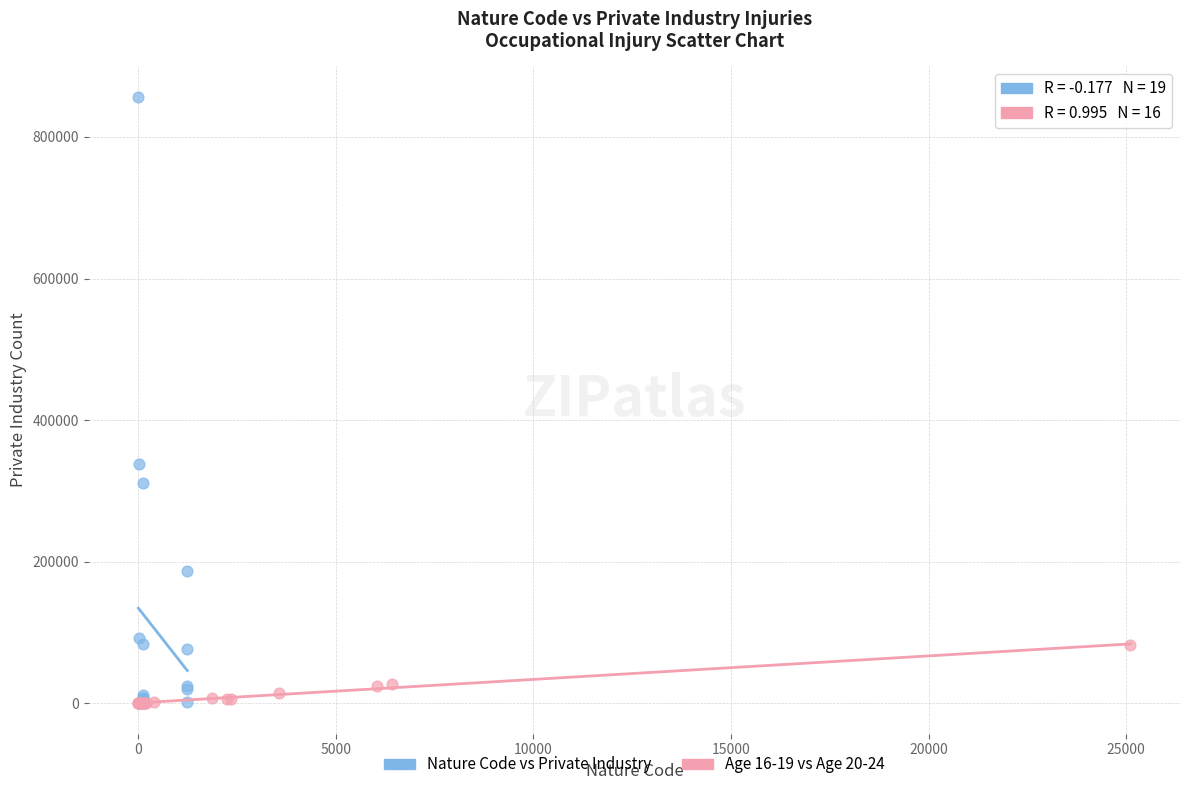

Which series has the widest spread of Y values?

Nature Code vs Private Industry